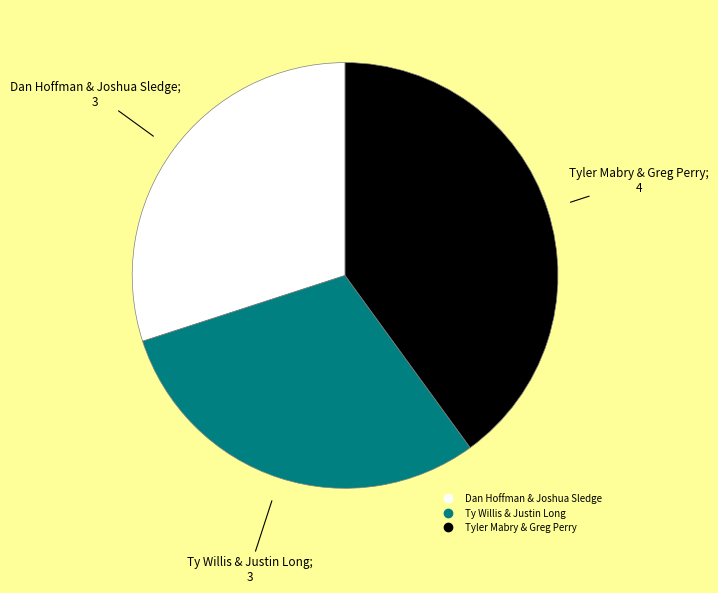

How many slices are in this pie chart?

3